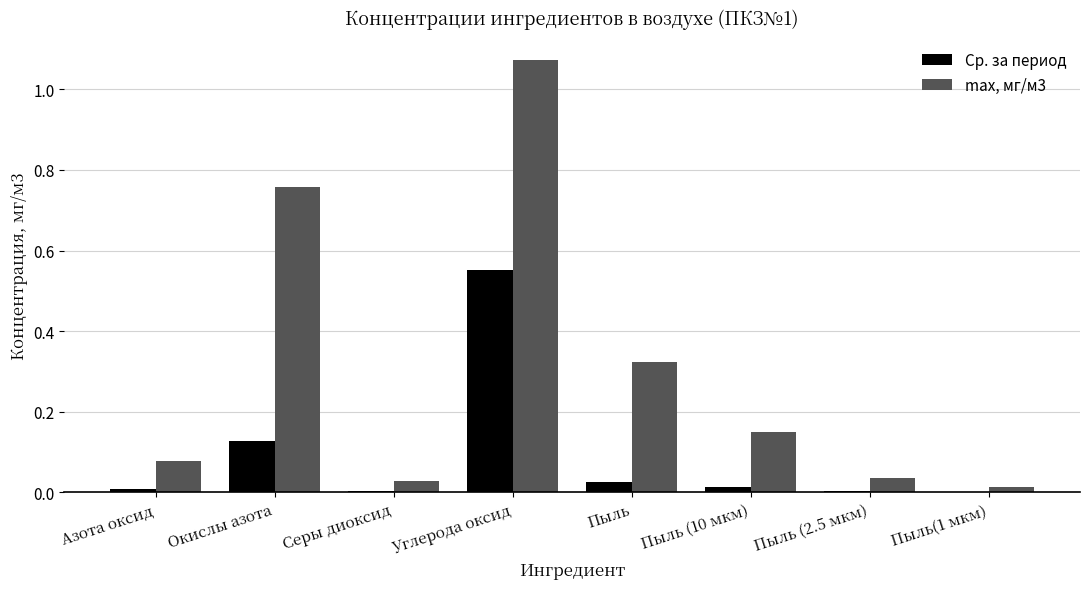

How many data points does each series have?

8